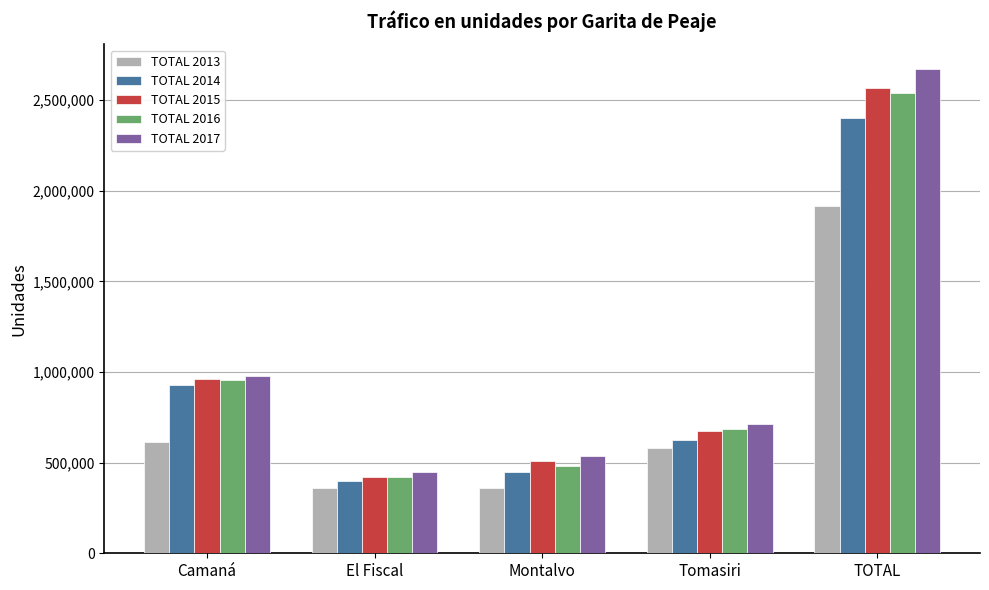

What is the lowest value of the TOTAL 2017 series?

445736